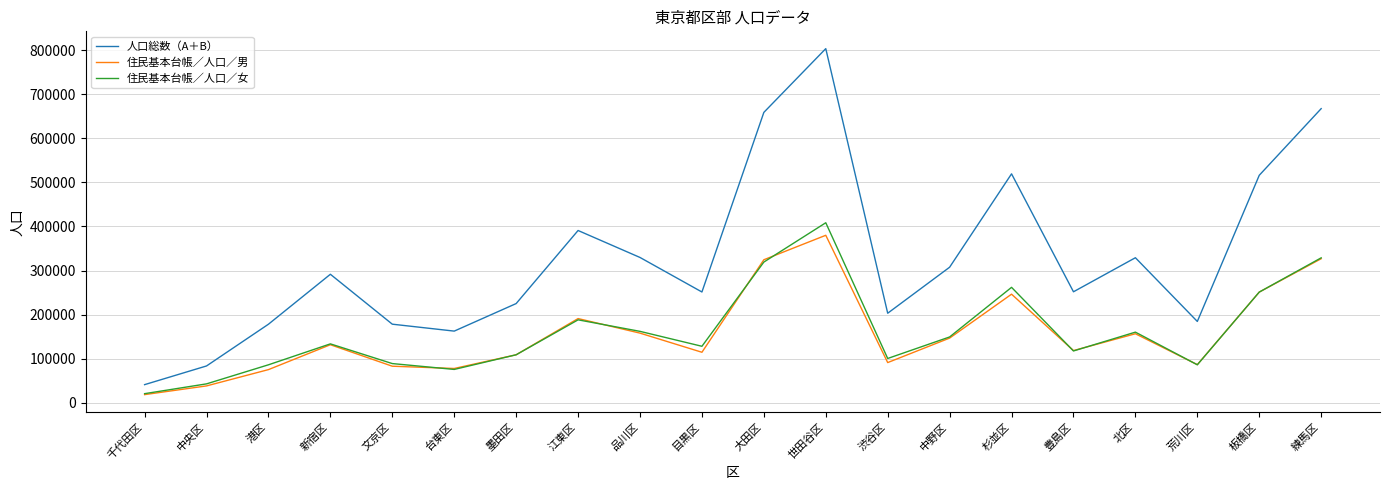

The 住民基本台帳／人口／男 series shows 85303 at 板橋区. True or false?

False